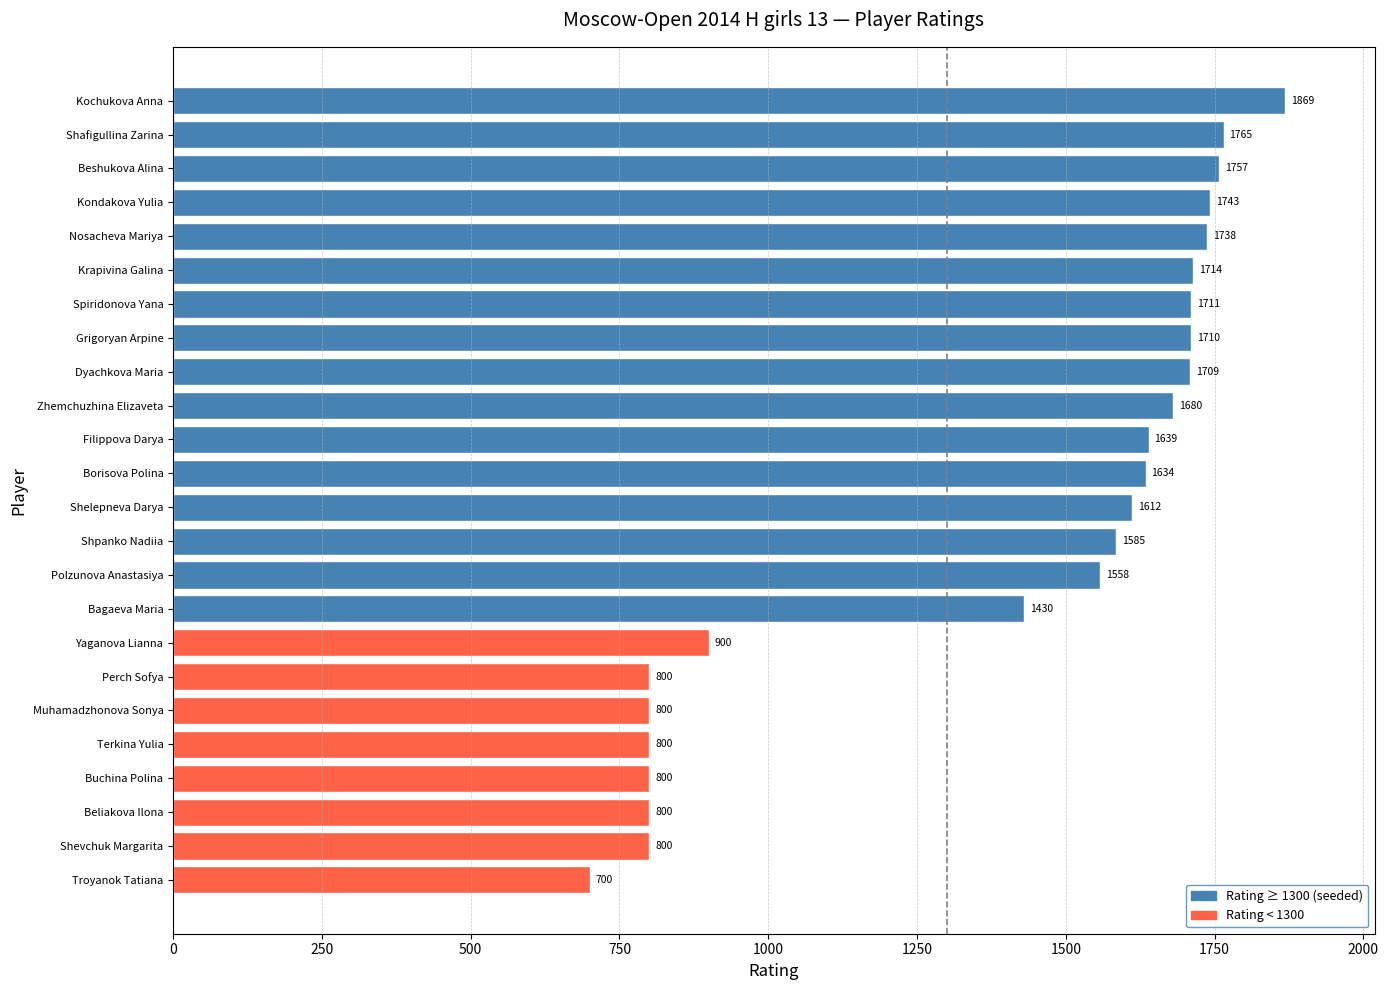

What is the ratio of the value at Spiridonova Yana to the value at Borisova Polina?

1.0